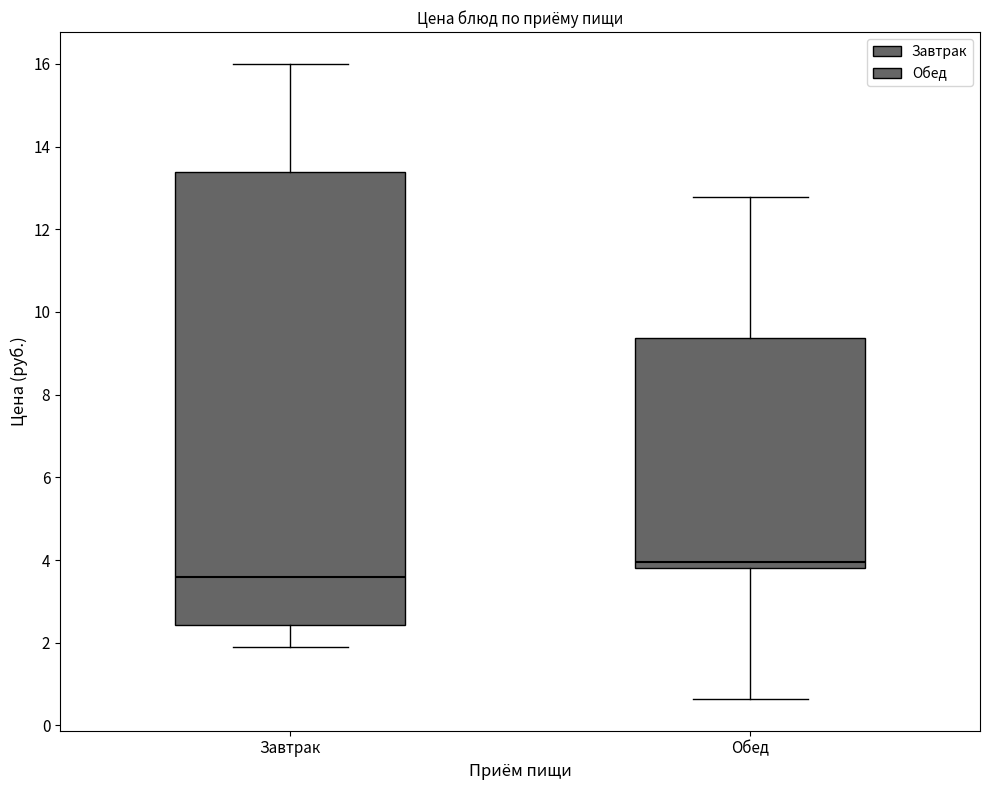

Reading left to right, transcribe this box plot: for each box, give where its median line is, the range the box spans, and where its two whiskers end, as read against the y-axis. The values are not printed on the chart, so give them approximately, as read against the axis.

Завтрак: median 3.6, box 2.4 to 13.4, whiskers 2.0 to 16.0
Обед: median 4.0, box 3.8 to 9.4, whiskers 0.6 to 12.8